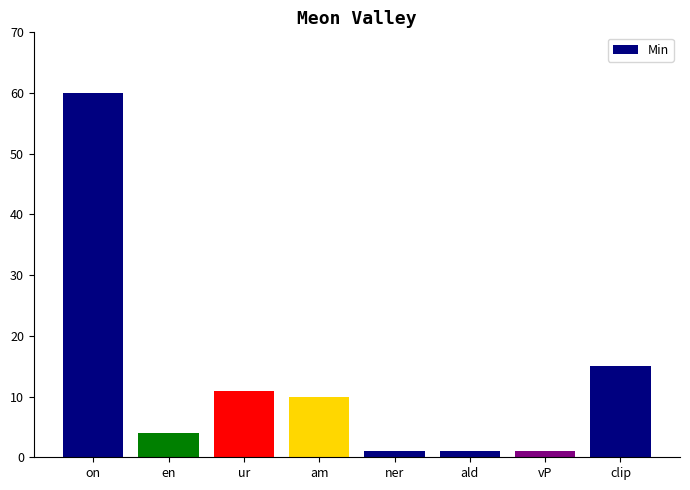

What is the average value?

13